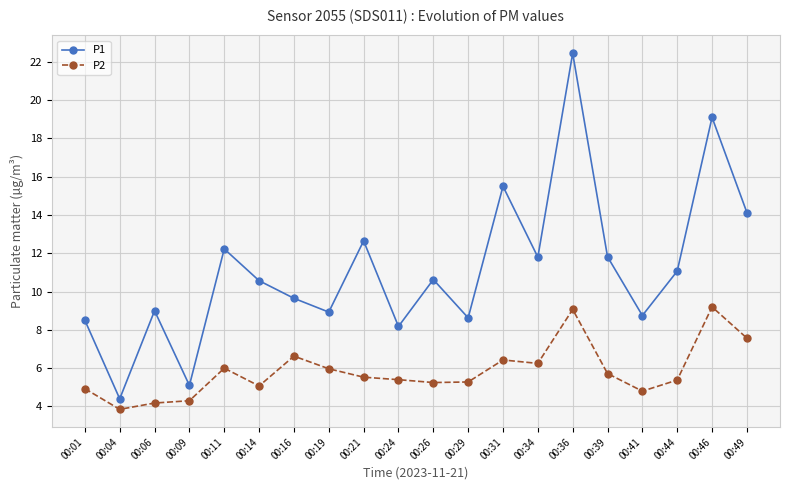

What is the difference between the P1 values at 00:21 and 00:24?

4.5